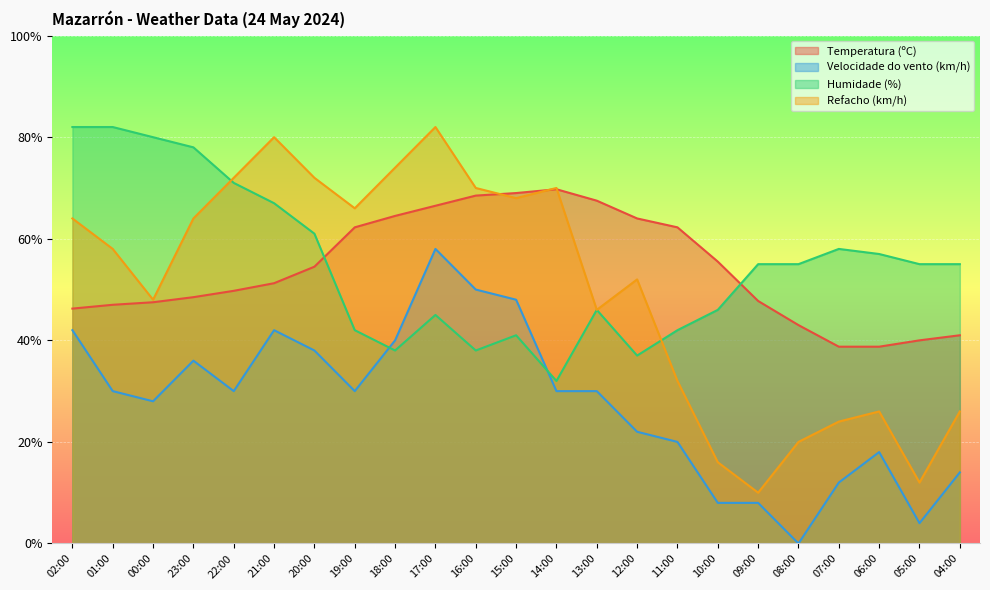

True or false: Velocidade do vento (km/h) has more than 0 interior local peaks.

True